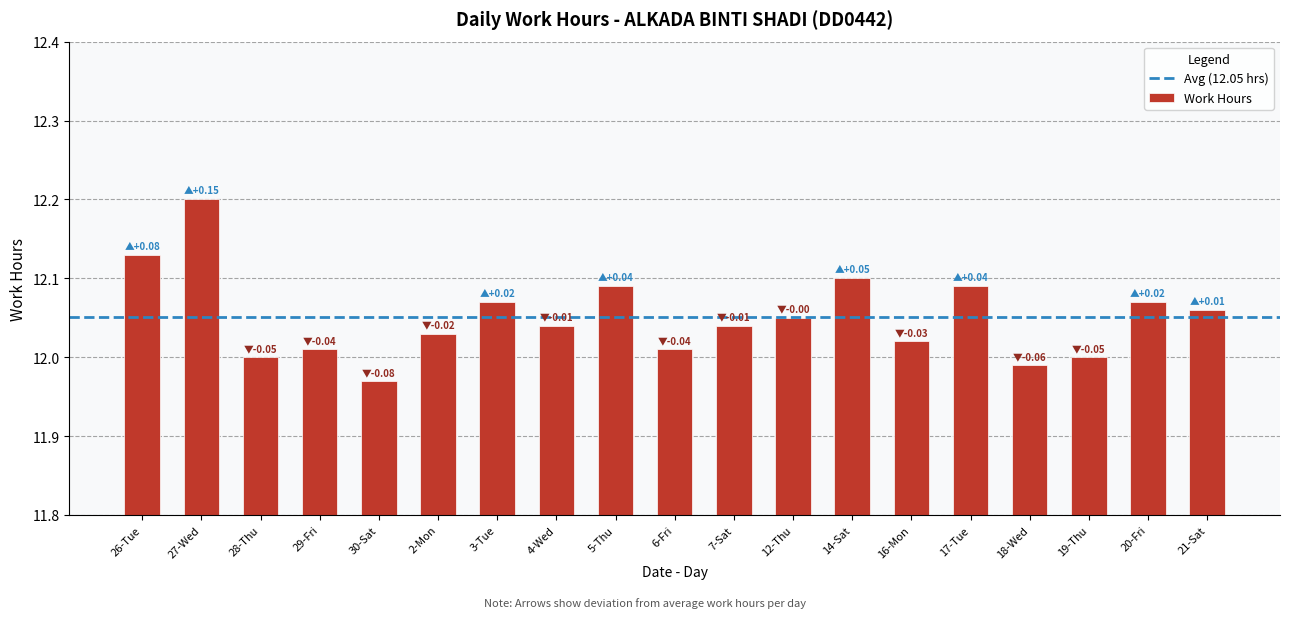

What position from the left is 2-Mon?

6